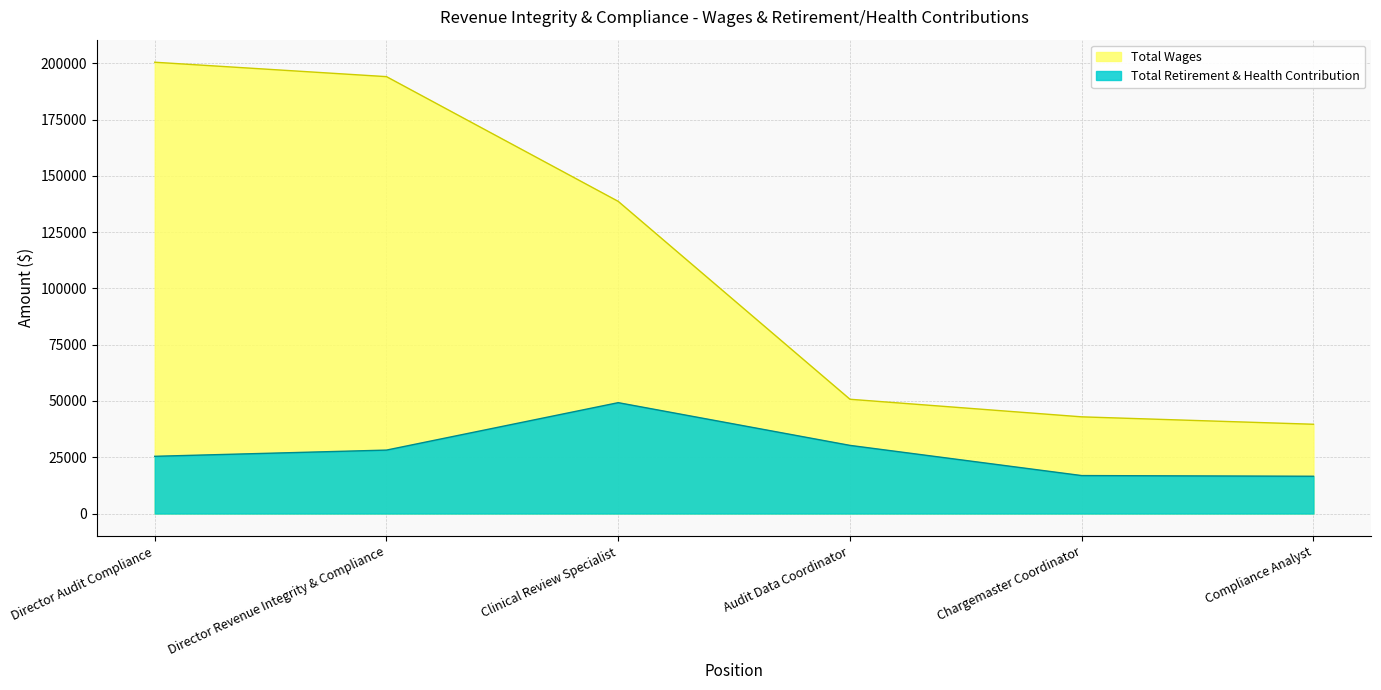

True or false: Total Retirement & Health Contribution and Total Wages cross at least once.

False